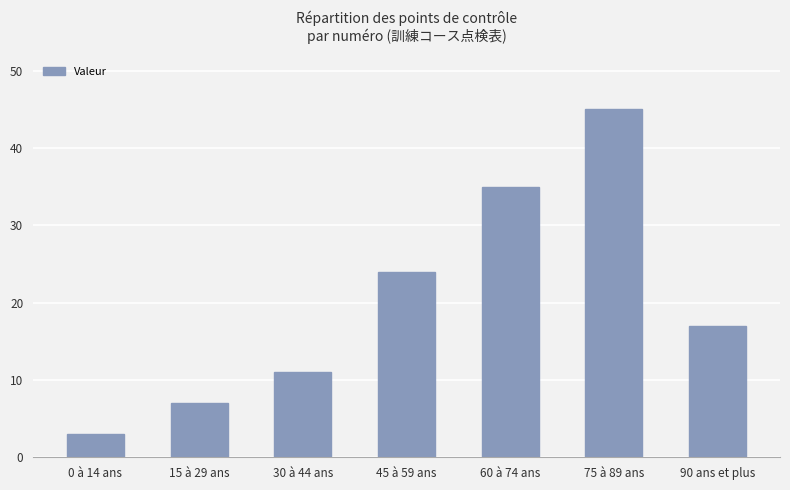

At which category does the chart reach its peak across all series?

75 à 89 ans